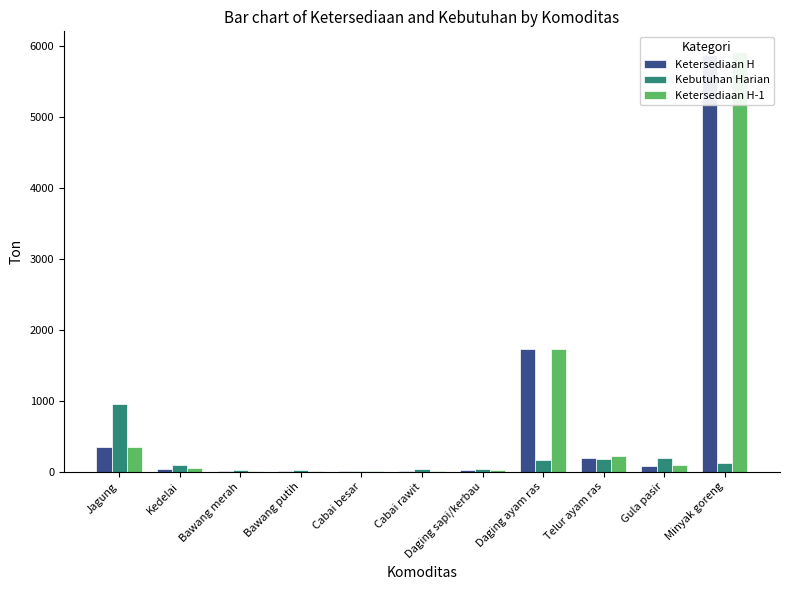

Read the Ketersediaan H value at Bawang merah.

10.6